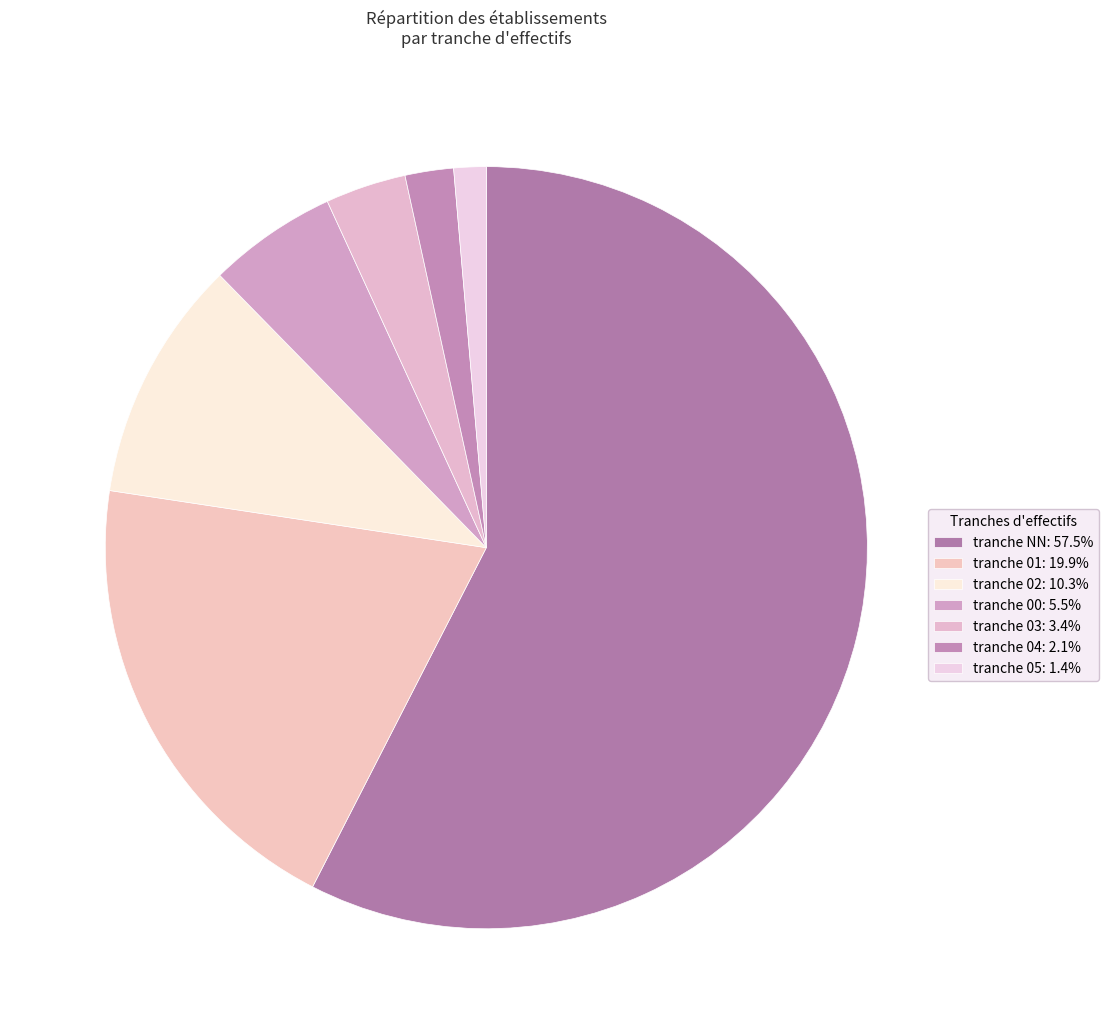

How many slices are in this pie chart?

7